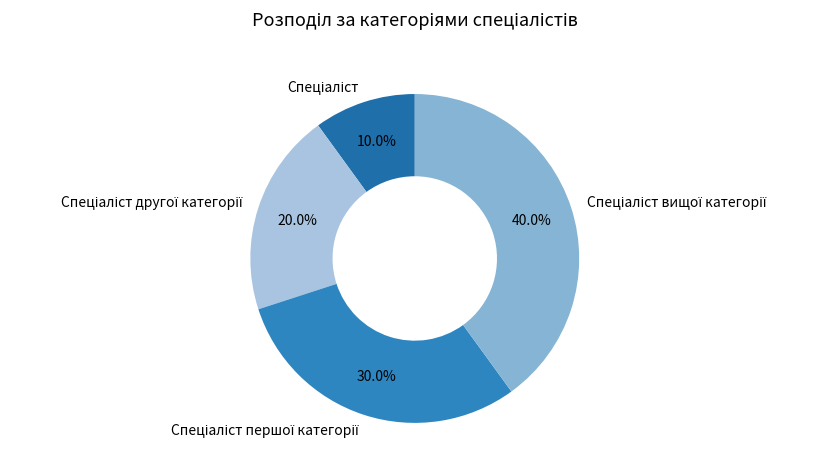

Is there any slice that represents more than half of the pie?

No